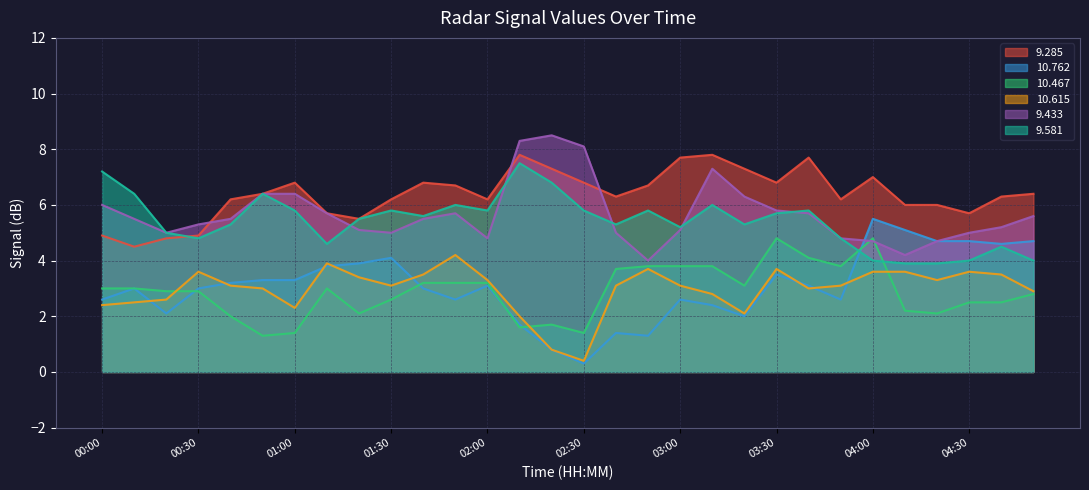

Which category has the highest value in the  10.467 series?

03:30